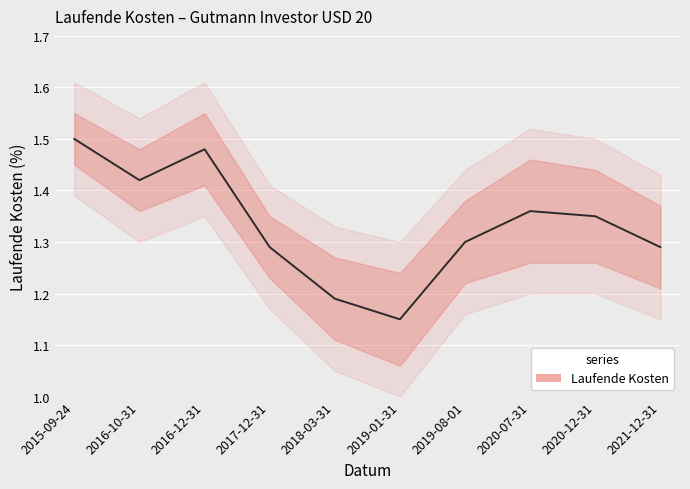

List the labels in order of value, smallest first.

2019-01-31, 2018-03-31, 2017-12-31, 2021-12-31, 2019-08-01, 2020-12-31, 2020-07-31, 2016-10-31, 2016-12-31, 2015-09-24